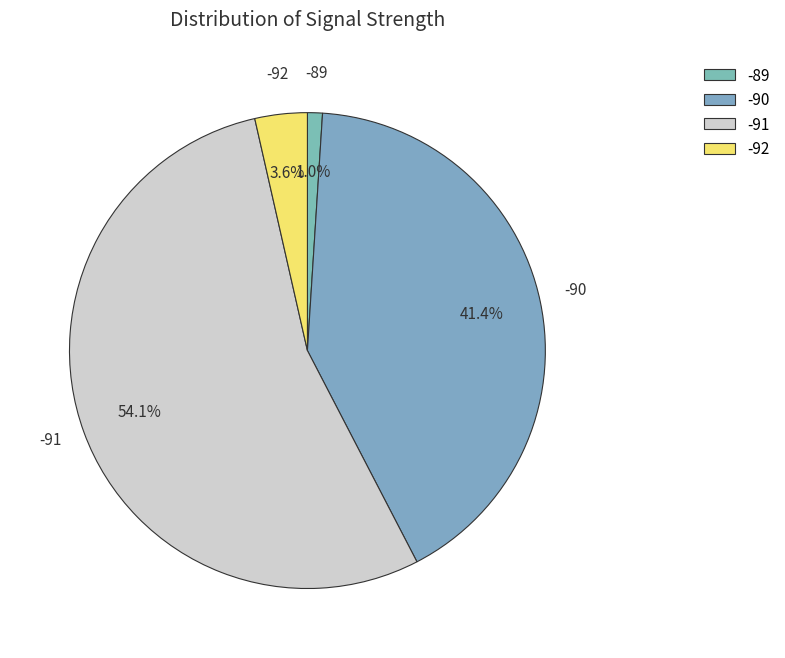

Does any single category account for the majority?

Yes